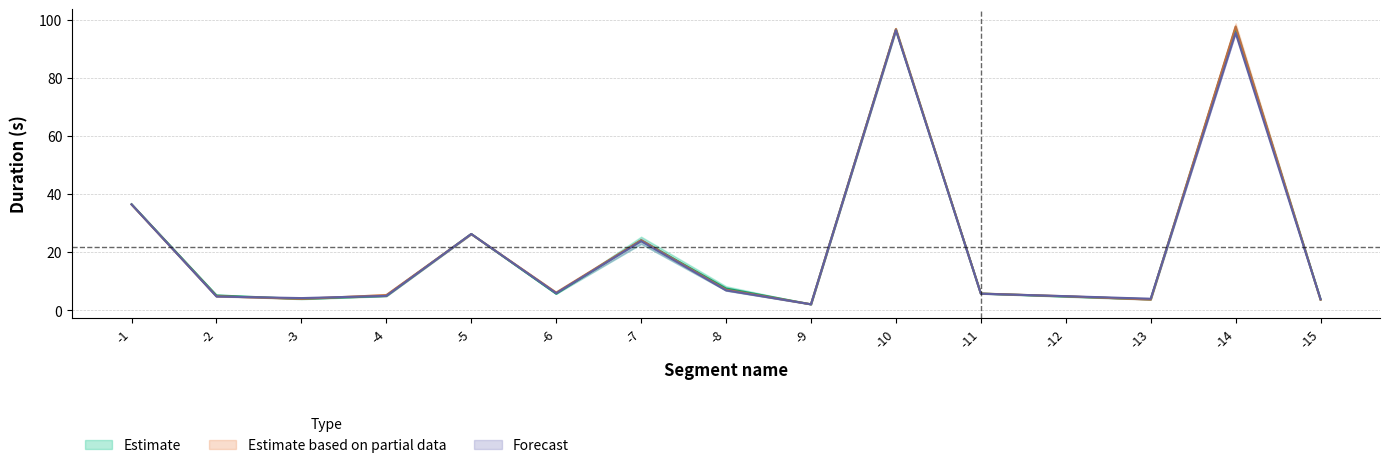

True or false: Attempt #24's Duration (ms) and Attempt #4's Duration (ms) intersect in this chart.

True